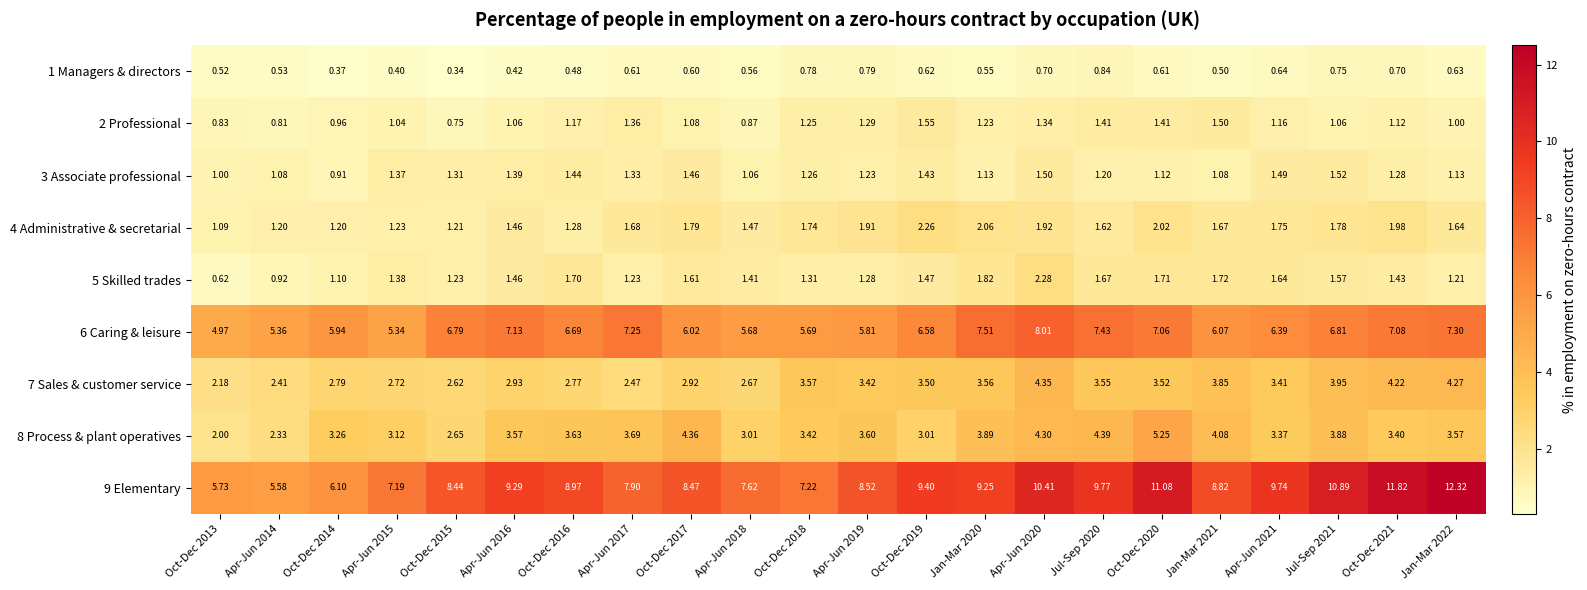

Reading left to right, transcribe all the data shown in this chart.

1 Managers & directors: Oct-Dec 2013=0.5	Apr-Jun 2014=0.5	Oct-Dec 2014=0.4	Apr-Jun 2015=0.4	Oct-Dec 2015=0.3	Apr-Jun 2016=0.4	Oct-Dec 2016=0.5	Apr-Jun 2017=0.6	Oct-Dec 2017=0.6	Apr-Jun 2018=0.6	Oct-Dec 2018=0.8	Apr-Jun 2019=0.8	Oct-Dec 2019=0.6	Jan-Mar 2020=0.6	Apr-Jun 2020=0.7	Jul-Sep 2020=0.8	Oct-Dec 2020=0.6	Jan-Mar 2021=0.5	Apr-Jun 2021=0.6	Jul-Sep 2021=0.8	Oct-Dec 2021=0.7	Jan-Mar 2022=0.6
2 Professional: Oct-Dec 2013=0.8	Apr-Jun 2014=0.8	Oct-Dec 2014=1.0	Apr-Jun 2015=1.0	Oct-Dec 2015=0.8	Apr-Jun 2016=1.1	Oct-Dec 2016=1.2	Apr-Jun 2017=1.4	Oct-Dec 2017=1.1	Apr-Jun 2018=0.9	Oct-Dec 2018=1.2	Apr-Jun 2019=1.3	Oct-Dec 2019=1.6	Jan-Mar 2020=1.2	Apr-Jun 2020=1.3	Jul-Sep 2020=1.4	Oct-Dec 2020=1.4	Jan-Mar 2021=1.5	Apr-Jun 2021=1.2	Jul-Sep 2021=1.1	Oct-Dec 2021=1.1	Jan-Mar 2022=1.0
3 Associate professional: Oct-Dec 2013=1.0	Apr-Jun 2014=1.1	Oct-Dec 2014=0.9	Apr-Jun 2015=1.4	Oct-Dec 2015=1.3	Apr-Jun 2016=1.4	Oct-Dec 2016=1.4	Apr-Jun 2017=1.3	Oct-Dec 2017=1.5	Apr-Jun 2018=1.1	Oct-Dec 2018=1.3	Apr-Jun 2019=1.2	Oct-Dec 2019=1.4	Jan-Mar 2020=1.1	Apr-Jun 2020=1.5	Jul-Sep 2020=1.2	Oct-Dec 2020=1.1	Jan-Mar 2021=1.1	Apr-Jun 2021=1.5	Jul-Sep 2021=1.5	Oct-Dec 2021=1.3	Jan-Mar 2022=1.1
4 Administrative & secretarial: Oct-Dec 2013=1.1	Apr-Jun 2014=1.2	Oct-Dec 2014=1.2	Apr-Jun 2015=1.2	Oct-Dec 2015=1.2	Apr-Jun 2016=1.5	Oct-Dec 2016=1.3	Apr-Jun 2017=1.7	Oct-Dec 2017=1.8	Apr-Jun 2018=1.5	Oct-Dec 2018=1.7	Apr-Jun 2019=1.9	Oct-Dec 2019=2.3	Jan-Mar 2020=2.1	Apr-Jun 2020=1.9	Jul-Sep 2020=1.6	Oct-Dec 2020=2.0	Jan-Mar 2021=1.7	Apr-Jun 2021=1.8	Jul-Sep 2021=1.8	Oct-Dec 2021=2.0	Jan-Mar 2022=1.6
5 Skilled trades: Oct-Dec 2013=0.6	Apr-Jun 2014=0.9	Oct-Dec 2014=1.1	Apr-Jun 2015=1.4	Oct-Dec 2015=1.2	Apr-Jun 2016=1.5	Oct-Dec 2016=1.7	Apr-Jun 2017=1.2	Oct-Dec 2017=1.6	Apr-Jun 2018=1.4	Oct-Dec 2018=1.3	Apr-Jun 2019=1.3	Oct-Dec 2019=1.5	Jan-Mar 2020=1.8	Apr-Jun 2020=2.3	Jul-Sep 2020=1.7	Oct-Dec 2020=1.7	Jan-Mar 2021=1.7	Apr-Jun 2021=1.6	Jul-Sep 2021=1.6	Oct-Dec 2021=1.4	Jan-Mar 2022=1.2
6 Caring & leisure: Oct-Dec 2013=5.0	Apr-Jun 2014=5.4	Oct-Dec 2014=5.9	Apr-Jun 2015=5.3	Oct-Dec 2015=6.8	Apr-Jun 2016=7.1	Oct-Dec 2016=6.7	Apr-Jun 2017=7.2	Oct-Dec 2017=6.0	Apr-Jun 2018=5.7	Oct-Dec 2018=5.7	Apr-Jun 2019=5.8	Oct-Dec 2019=6.6	Jan-Mar 2020=7.5	Apr-Jun 2020=8.0	Jul-Sep 2020=7.4	Oct-Dec 2020=7.1	Jan-Mar 2021=6.1	Apr-Jun 2021=6.4	Jul-Sep 2021=6.8	Oct-Dec 2021=7.1	Jan-Mar 2022=7.3
7 Sales & customer service: Oct-Dec 2013=2.2	Apr-Jun 2014=2.4	Oct-Dec 2014=2.8	Apr-Jun 2015=2.7	Oct-Dec 2015=2.6	Apr-Jun 2016=2.9	Oct-Dec 2016=2.8	Apr-Jun 2017=2.5	Oct-Dec 2017=2.9	Apr-Jun 2018=2.7	Oct-Dec 2018=3.6	Apr-Jun 2019=3.4	Oct-Dec 2019=3.5	Jan-Mar 2020=3.6	Apr-Jun 2020=4.3	Jul-Sep 2020=3.5	Oct-Dec 2020=3.5	Jan-Mar 2021=3.9	Apr-Jun 2021=3.4	Jul-Sep 2021=4.0	Oct-Dec 2021=4.2	Jan-Mar 2022=4.3
8 Process & plant operatives: Oct-Dec 2013=2.0	Apr-Jun 2014=2.3	Oct-Dec 2014=3.3	Apr-Jun 2015=3.1	Oct-Dec 2015=2.6	Apr-Jun 2016=3.6	Oct-Dec 2016=3.6	Apr-Jun 2017=3.7	Oct-Dec 2017=4.4	Apr-Jun 2018=3.0	Oct-Dec 2018=3.4	Apr-Jun 2019=3.6	Oct-Dec 2019=3.0	Jan-Mar 2020=3.9	Apr-Jun 2020=4.3	Jul-Sep 2020=4.4	Oct-Dec 2020=5.2	Jan-Mar 2021=4.1	Apr-Jun 2021=3.4	Jul-Sep 2021=3.9	Oct-Dec 2021=3.4	Jan-Mar 2022=3.6
9 Elementary: Oct-Dec 2013=5.7	Apr-Jun 2014=5.6	Oct-Dec 2014=6.1	Apr-Jun 2015=7.2	Oct-Dec 2015=8.4	Apr-Jun 2016=9.3	Oct-Dec 2016=9.0	Apr-Jun 2017=7.9	Oct-Dec 2017=8.5	Apr-Jun 2018=7.6	Oct-Dec 2018=7.2	Apr-Jun 2019=8.5	Oct-Dec 2019=9.4	Jan-Mar 2020=9.2	Apr-Jun 2020=10.4	Jul-Sep 2020=9.8	Oct-Dec 2020=11.1	Jan-Mar 2021=8.8	Apr-Jun 2021=9.7	Jul-Sep 2021=10.9	Oct-Dec 2021=11.8	Jan-Mar 2022=12.3